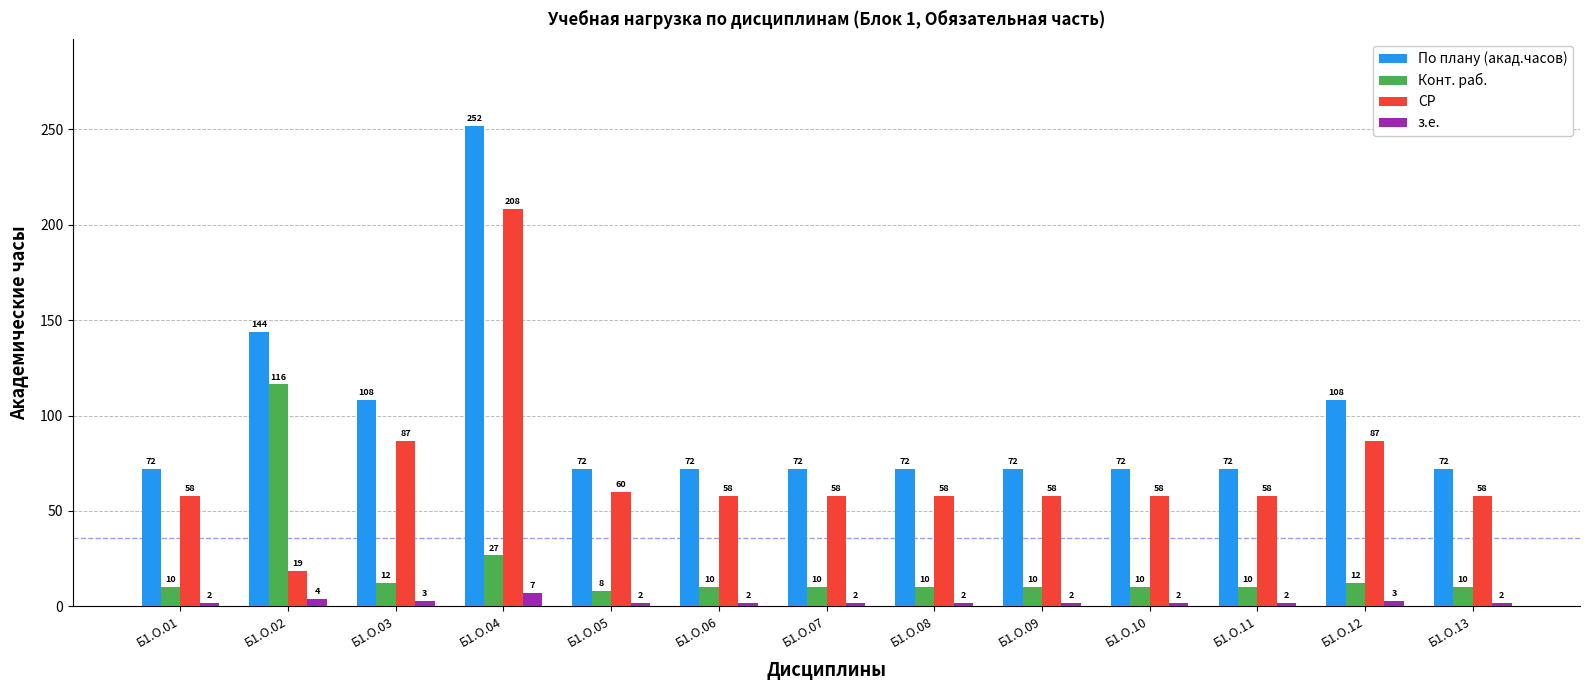

What value does the з.е. series have at Б1.О.02?

4.0